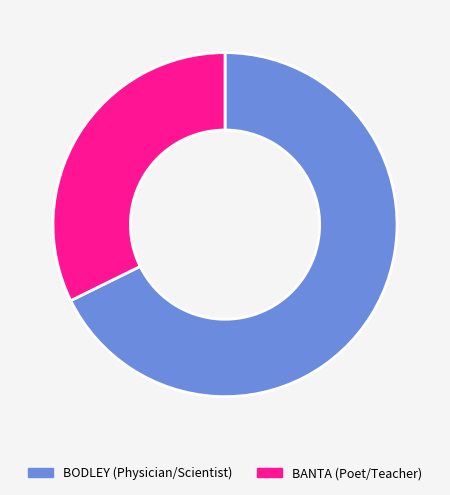

Which has a higher value, BODLEY (Physician/Scientist) or BANTA (Poet/Teacher)?

BODLEY (Physician/Scientist)